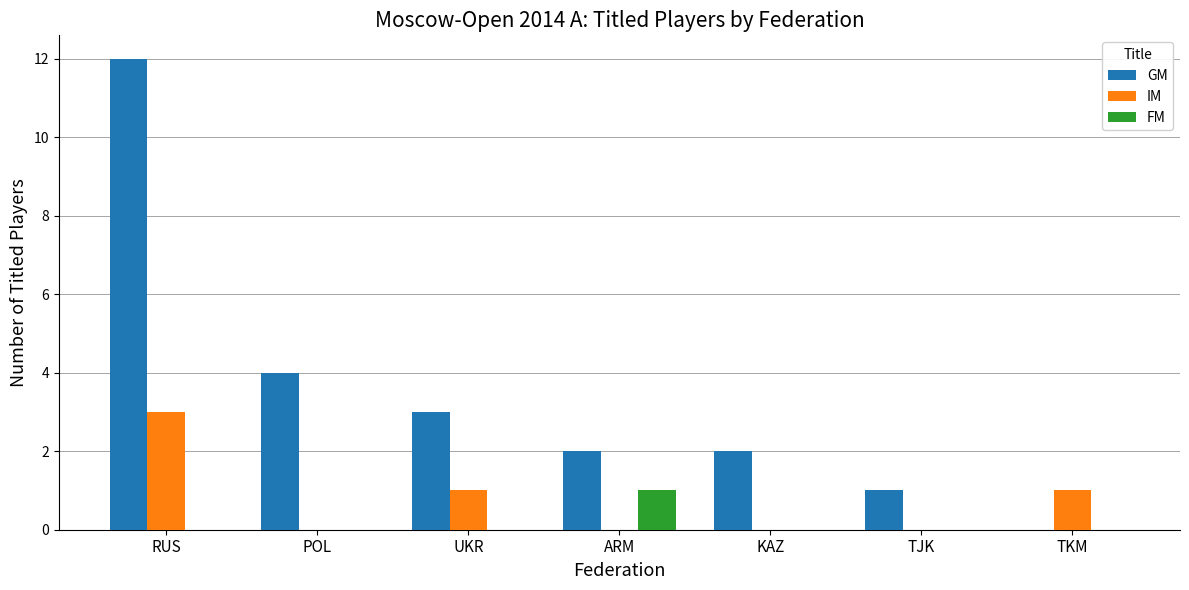

At which label is GM closest to 6?

POL